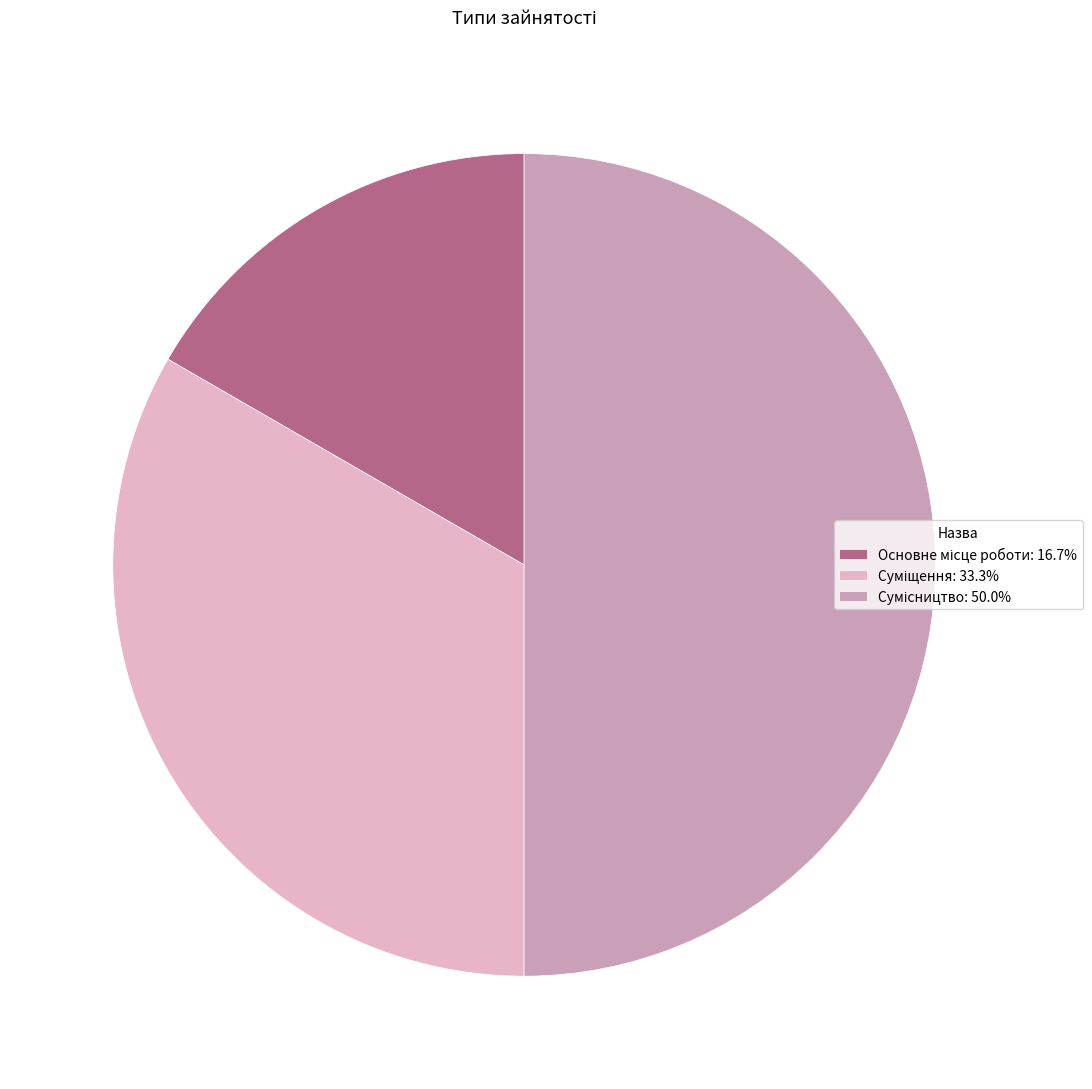

To the nearest percent, what is the difference between the Суміщення and Основне місце роботи slice percentages?

17%